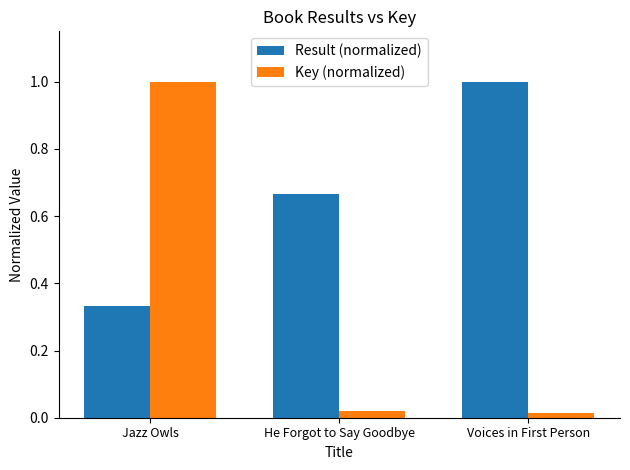

Which series has the largest range (max minus min)?

Key (normalized)